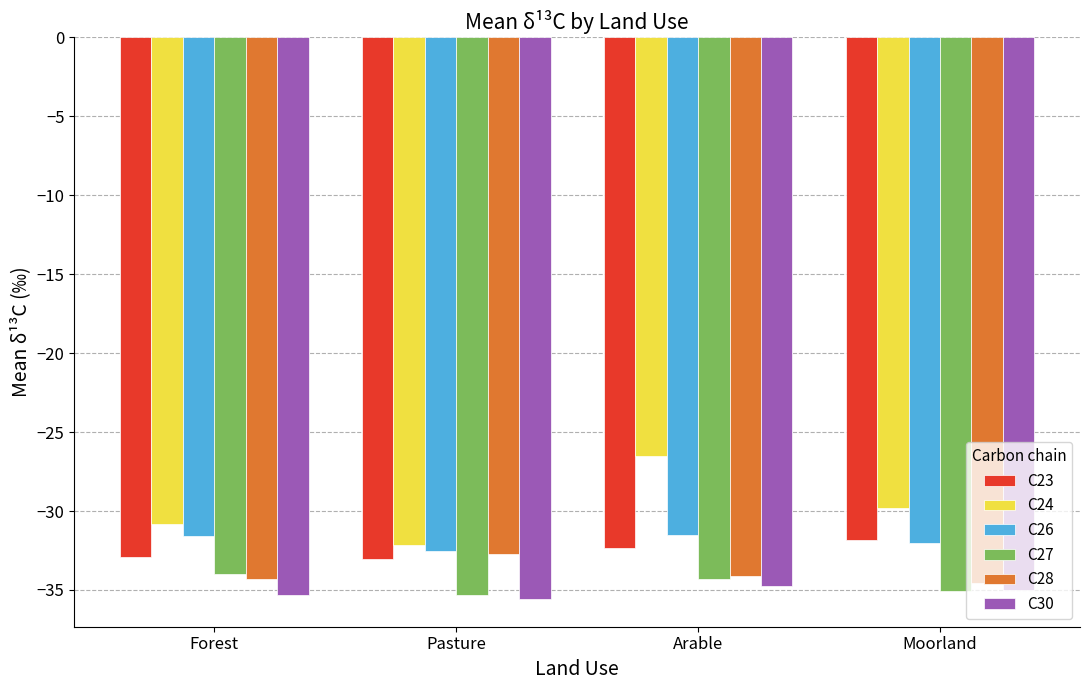

What is the minimum value for C27?

-35.3